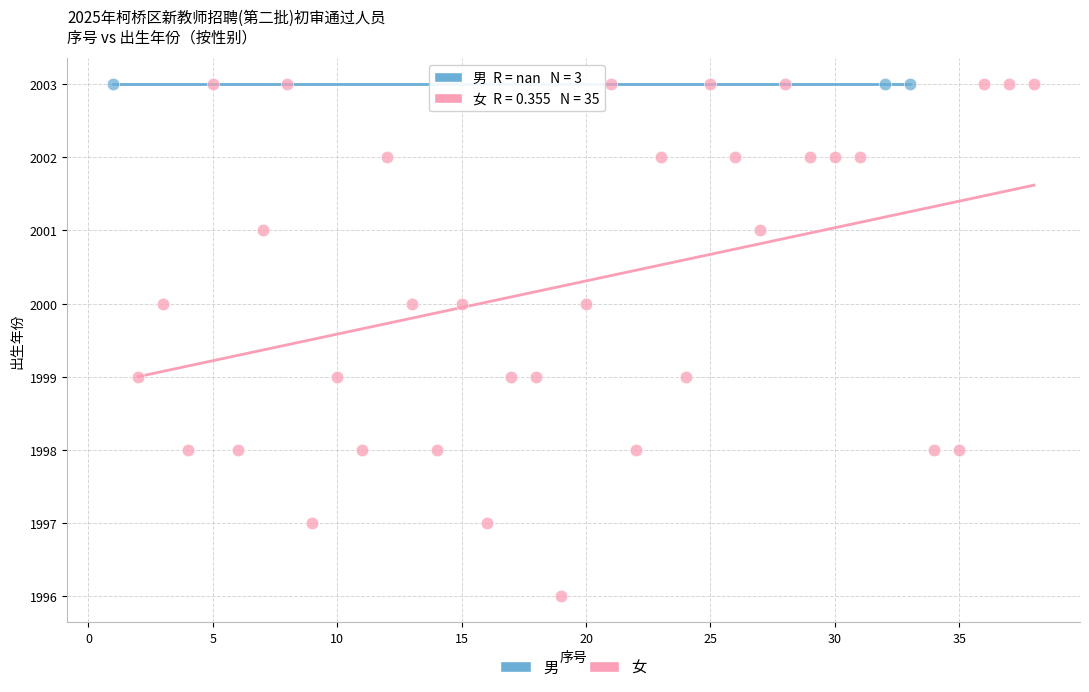

Which series contains the lowest Y value?

女